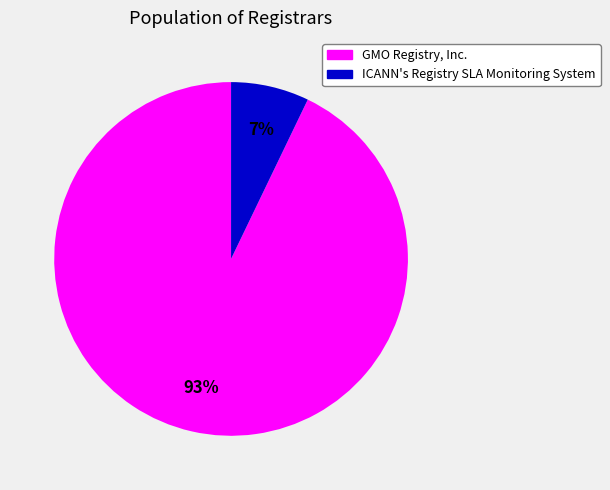

Which slice is the smallest?

ICANN's Registry SLA Monitoring System